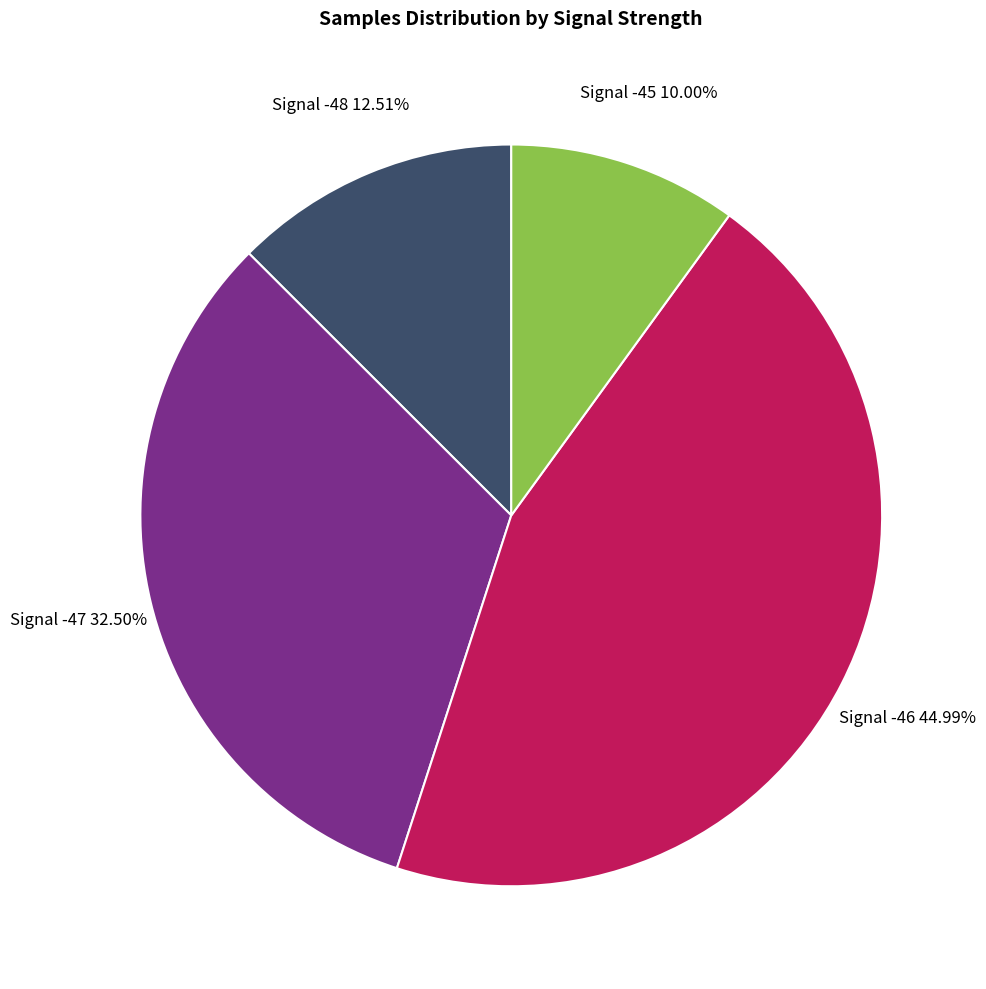

Is there any slice that represents more than half of the pie?

No